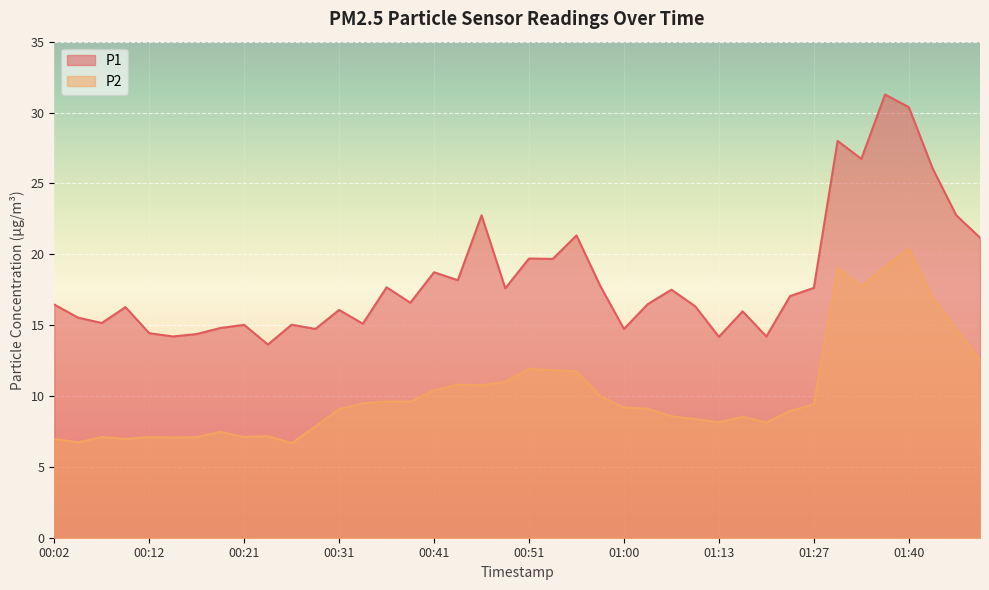

The P2 series shows 9.2 at 01:00. True or false?

True